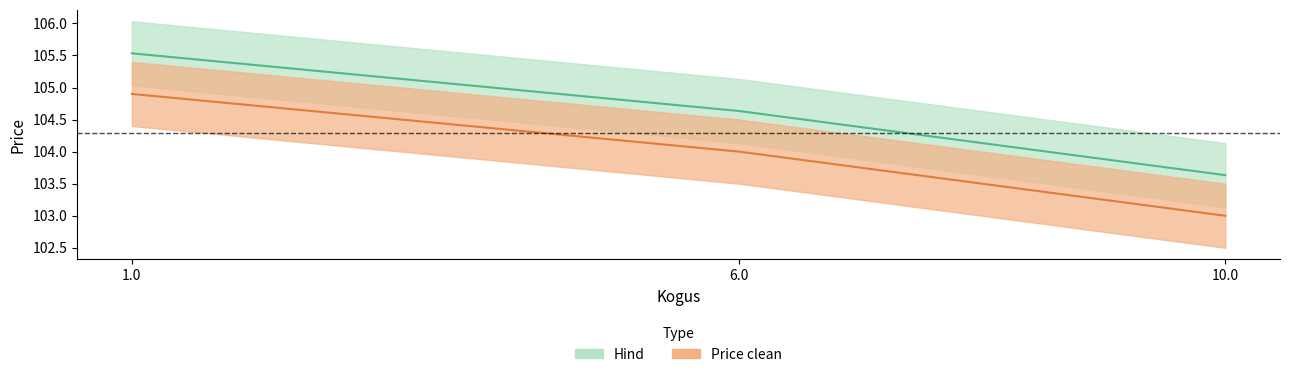

Reading right to left, transcribe all the data shown in this chart.

Hind: 10.0=103.6	6.0=104.6	1.0=105.5
Price clean: 10.0=103.0	6.0=104.0	1.0=104.9